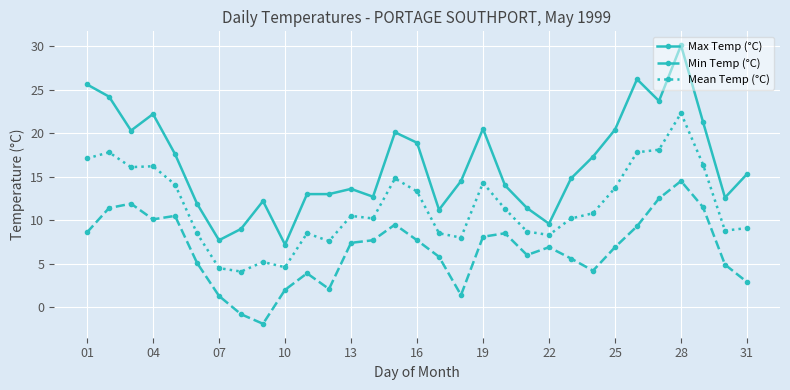

Which series has the widest spread of values?

Max Temp (°C)